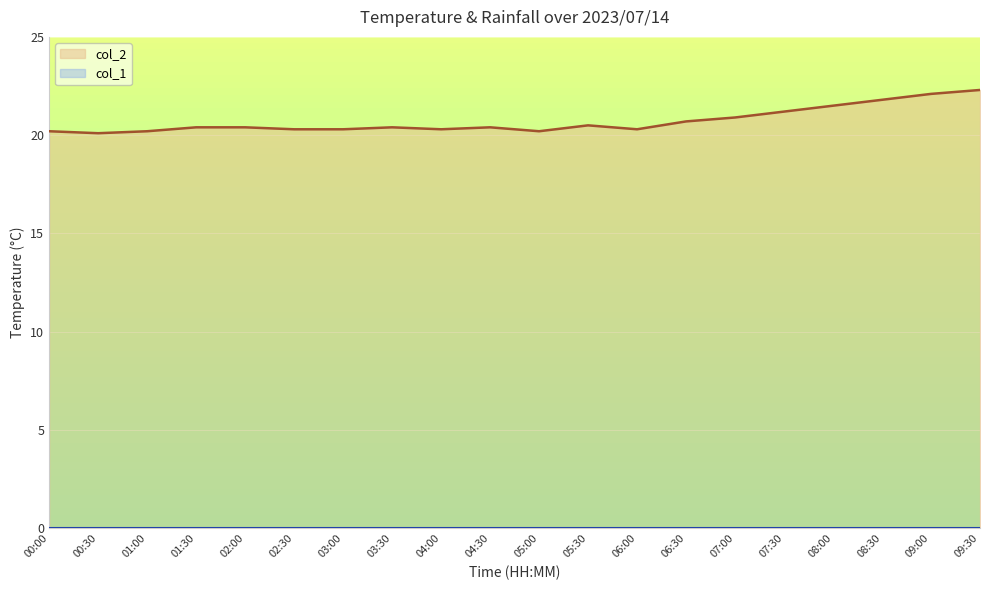

How many lines are shown in the chart?

2